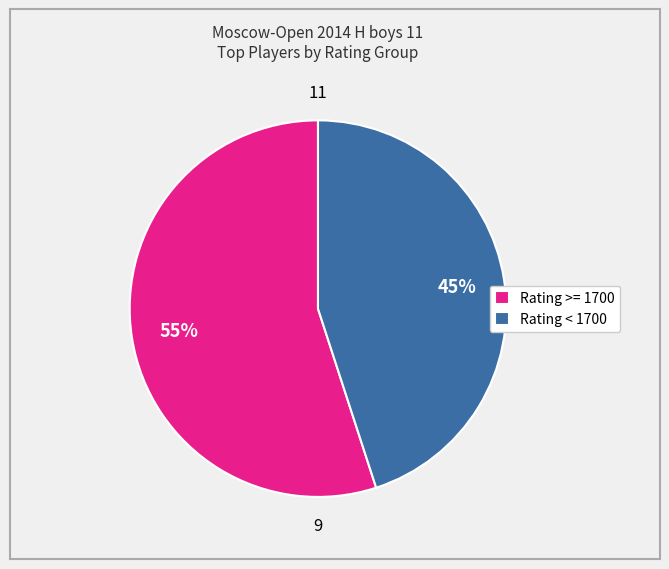

To the nearest percent, what portion does Rating >= 1700 represent?

55%